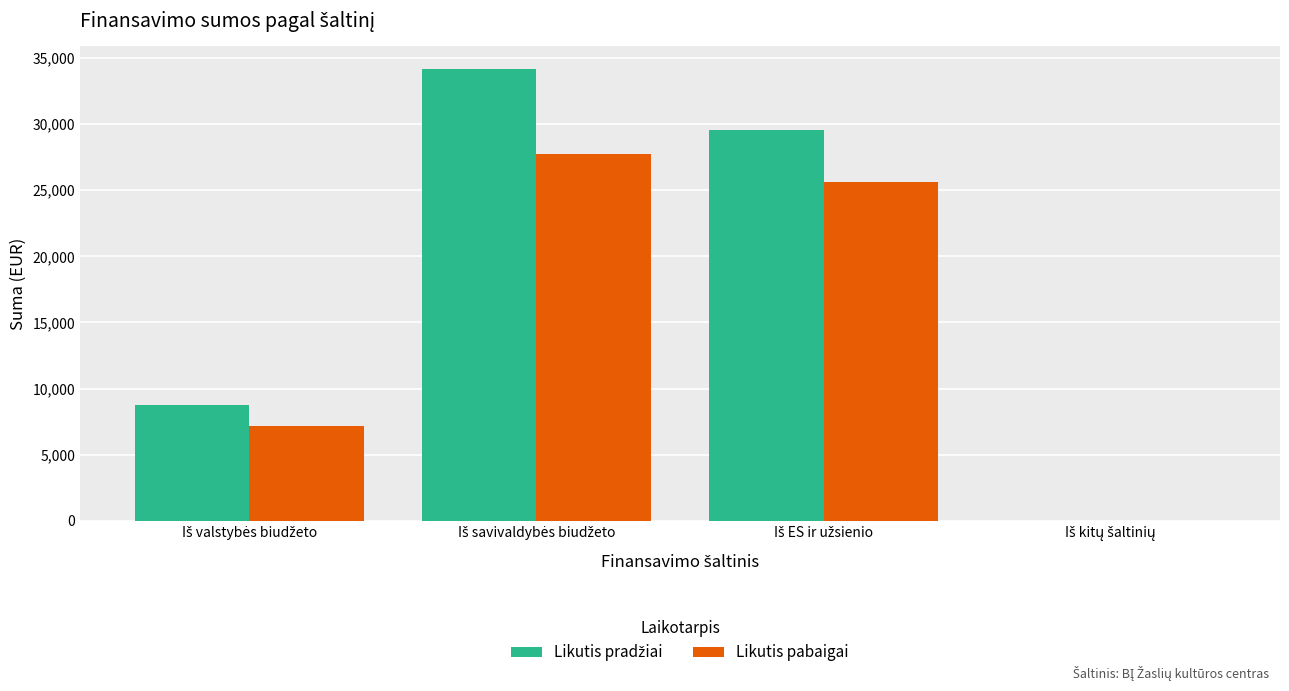

What is the greatest value displayed?

34169.1